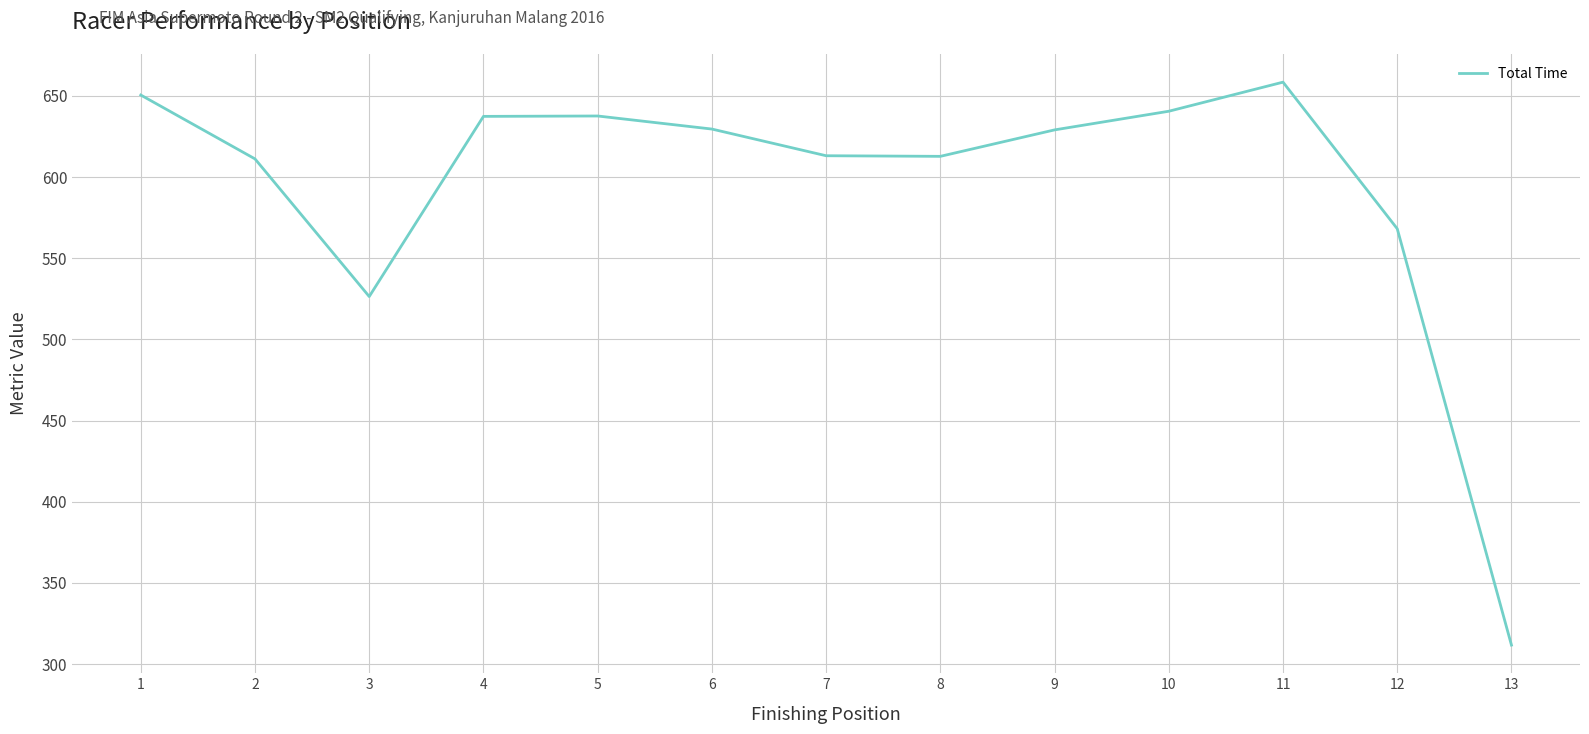

What is the difference between the values at 11 and 4?

21.1